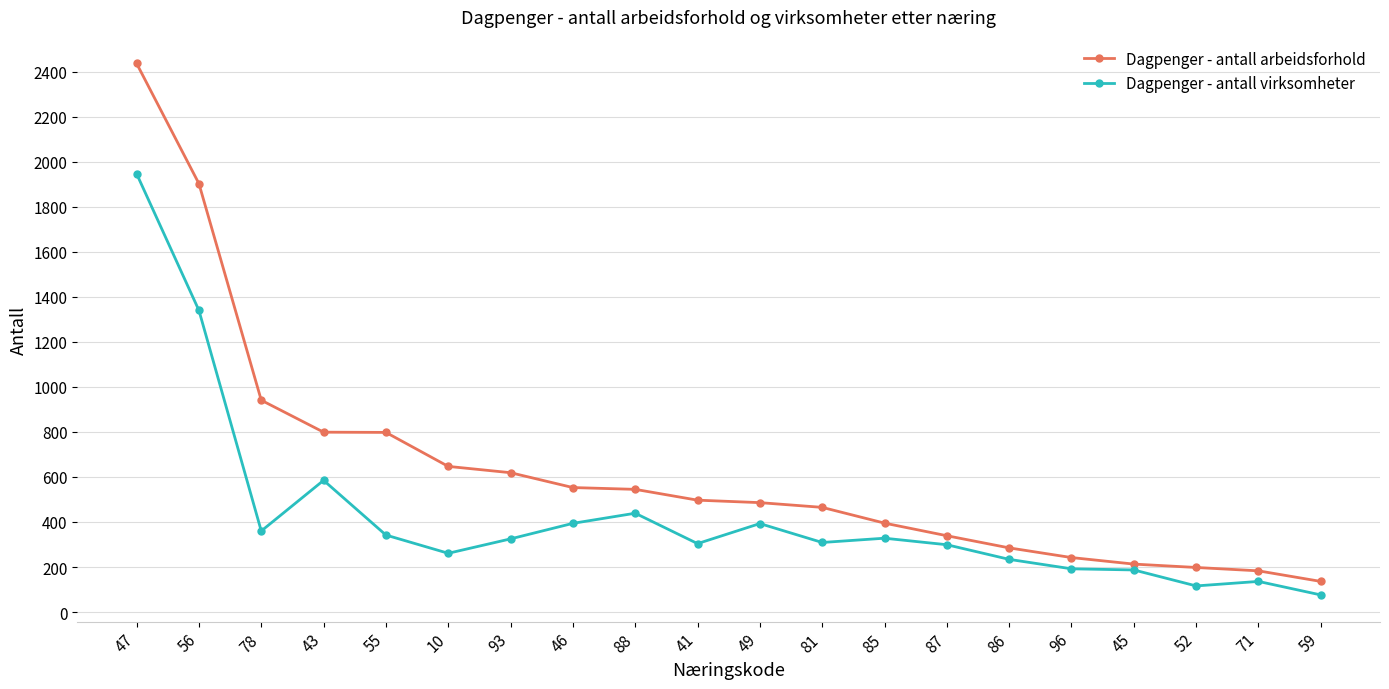

What are all the series names shown in the legend?

Dagpenger - antall arbeidsforhold, Dagpenger - antall virksomheter